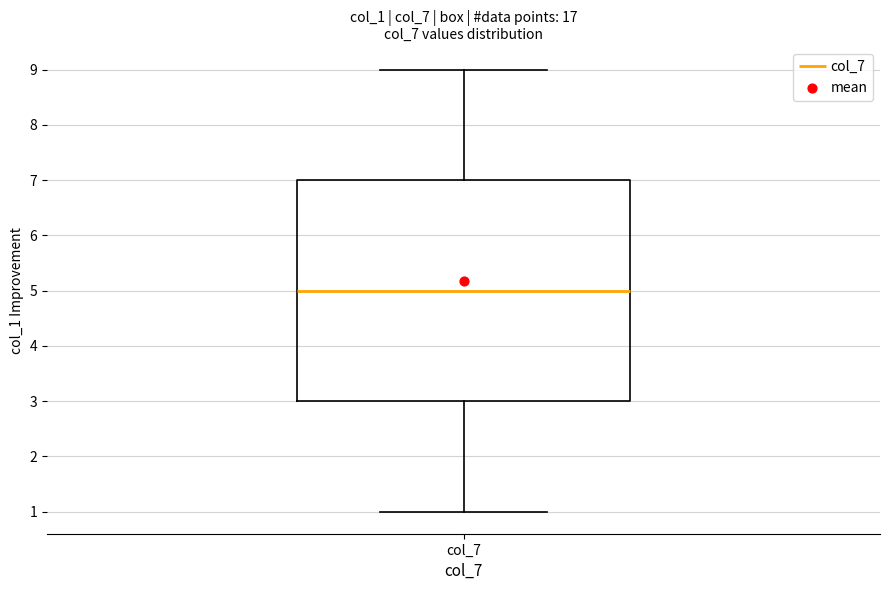

Read this box plot against the y-axis: the position of the median line, the range covered by the box, and the ends of both whiskers. The values are not printed on the chart, so give them approximately, as read against the axis.

median 5, box 3 to 7, whiskers 1 to 9